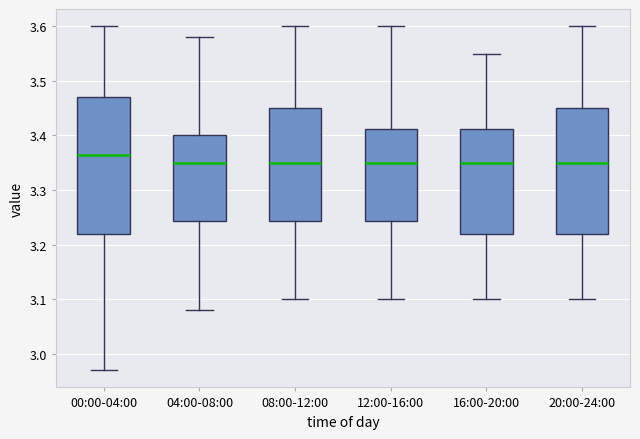

Where is the lower edge of the box for 20:00-24:00 on the y-axis? The values are not printed on the chart, so give them approximately, as read against the axis.

3.22